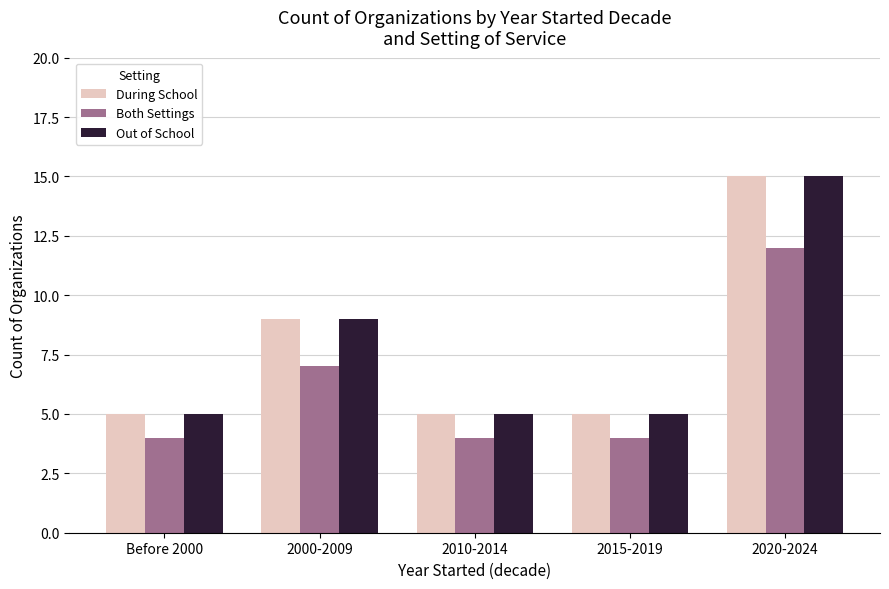

What is the average value of the Both Settings series?

6